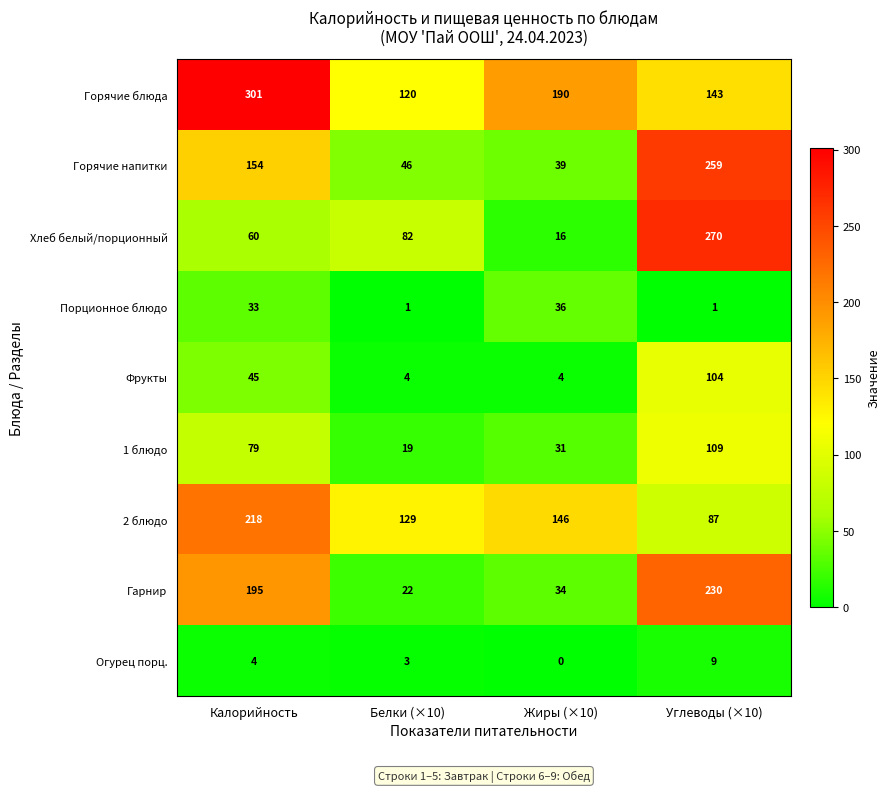

At which label does 2 блюдо first exceed 146?

Калорийность